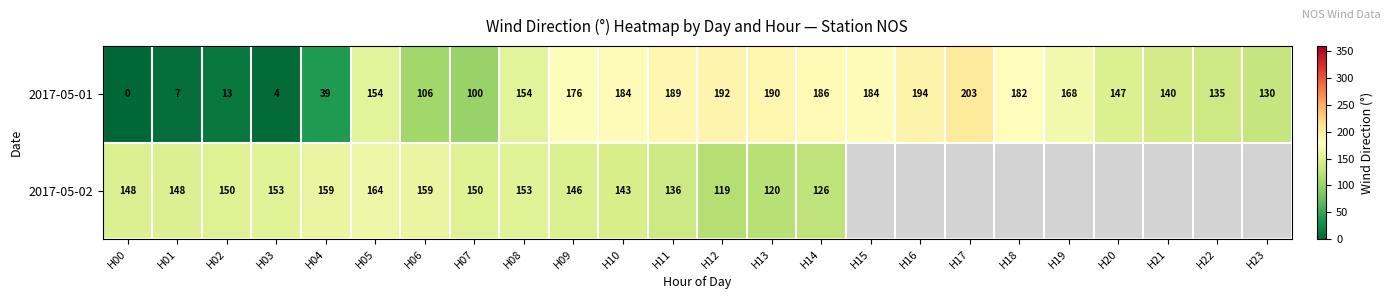

Between H20 and H07, which is larger?

H20